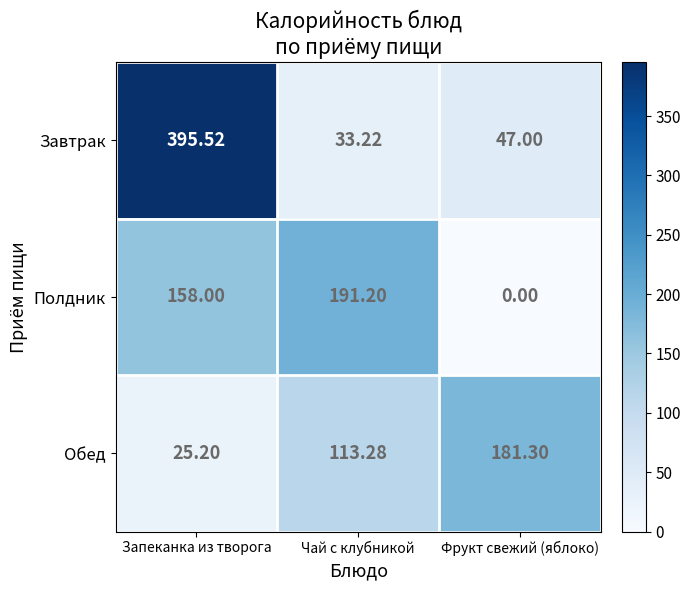

Between Запеканка из творога and Фрукт свежий (яблоко), which series saw the biggest shift?

Завтрак